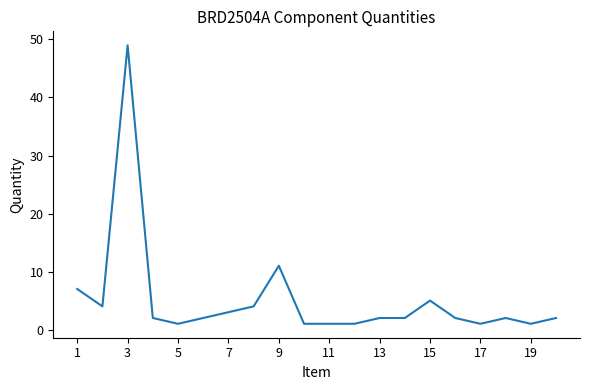

What is the difference between the maximum and minimum values?

48